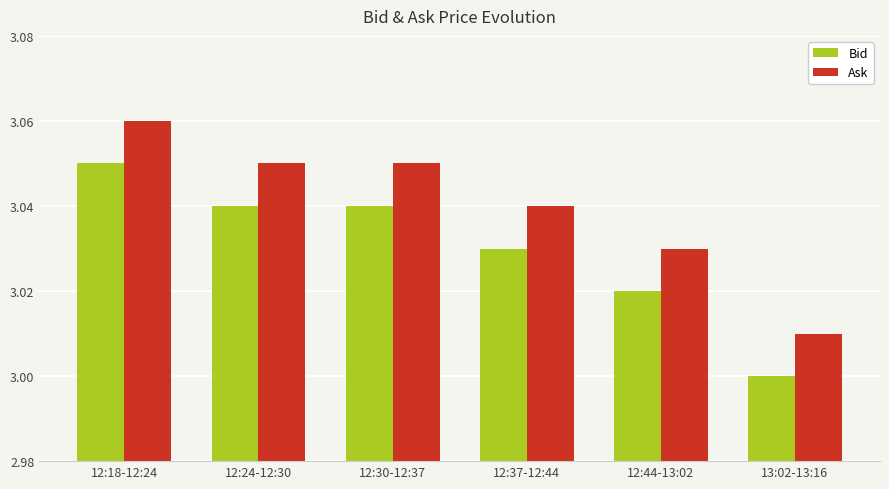

Which category has the lowest value in the Bid series?

13:02-13:16